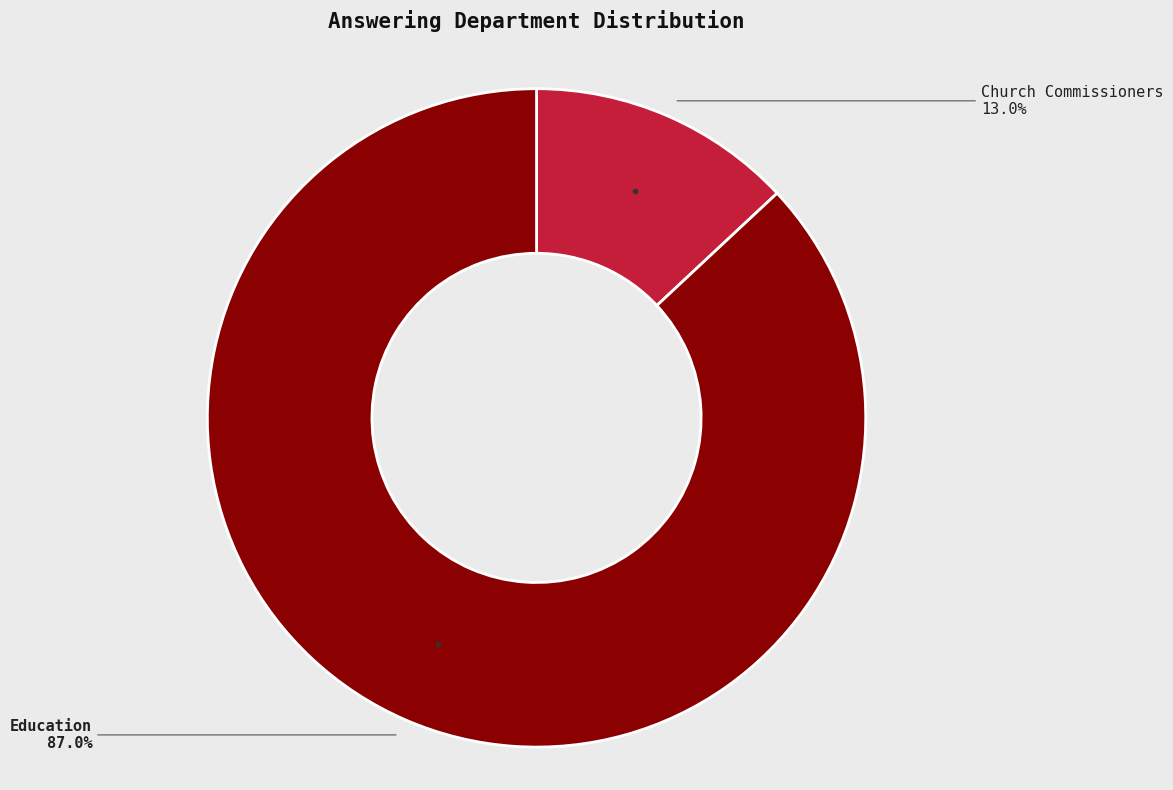

Does any single category account for the majority?

Yes